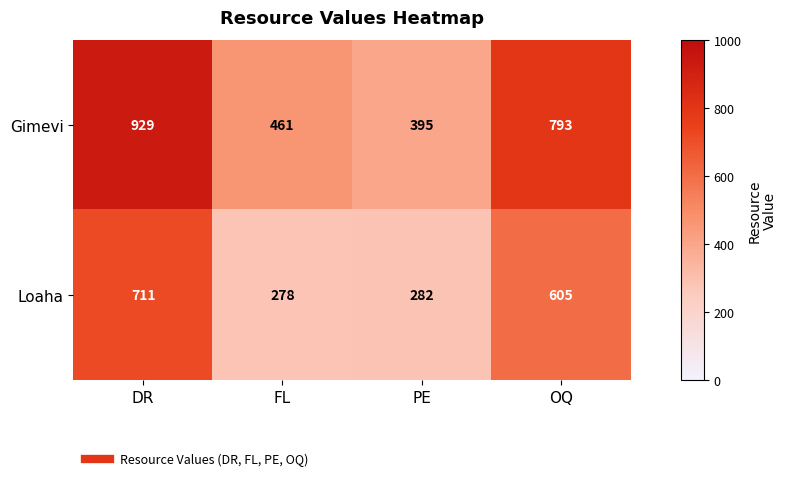

How many series are shown in this chart?

2